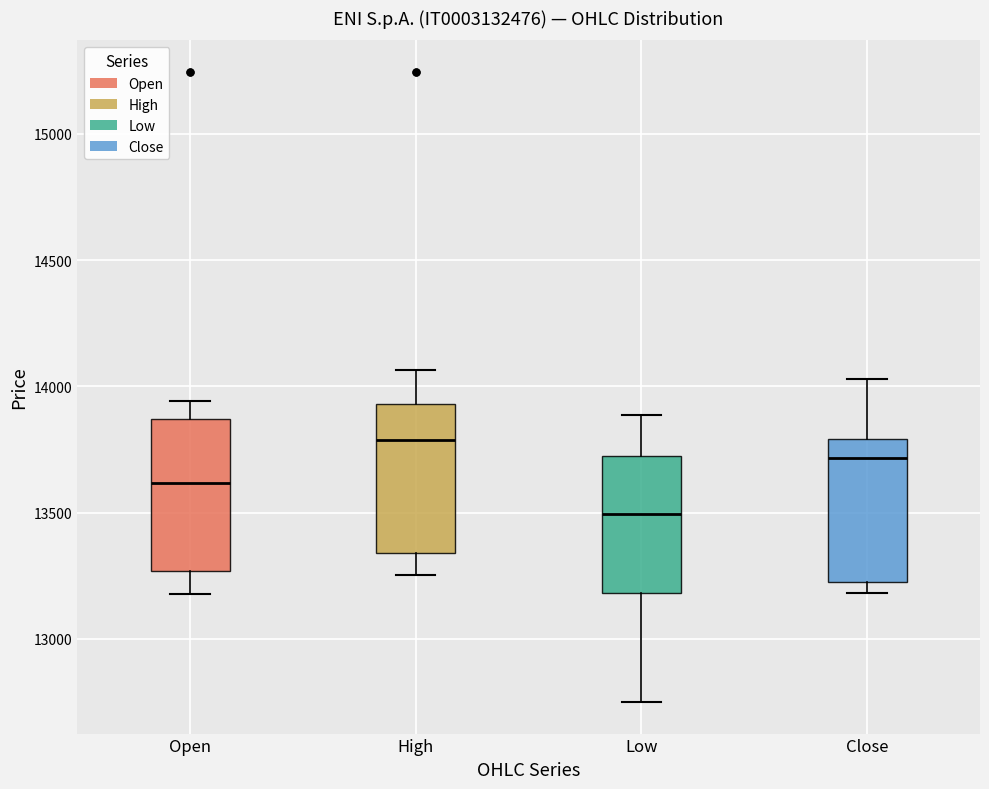

Reading left to right, transcribe this box plot: for each box, give where its median line is, the range the box spans, and where its two whiskers end, as read against the y-axis. The values are not printed on the chart, so give them approximately, as read against the axis.

Open: median 13600, box 13250 to 13850, whiskers 13200 to 13950
High: median 13800, box 13350 to 13950, whiskers 13250 to 14050
Low: median 13500, box 13200 to 13750, whiskers 12750 to 13900
Close: median 13700, box 13200 to 13800, whiskers 13200 (just below the box's lower edge) to 14050